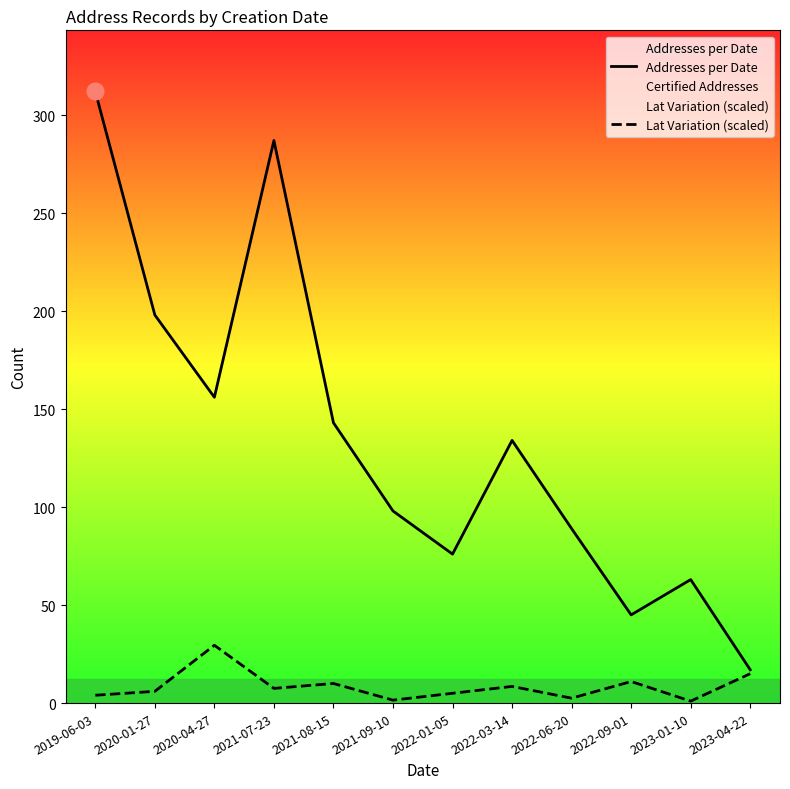

Reading left to right, transcribe all the data shown in this chart.

Addresses per Date: 312.0	198.0	156.0	287.0	143.0	98.0	76.0	134.0	89.0	45.0	63.0	17.0
Lat Variation (scaled): 4.0	6.0	29.5	7.5	10.0	1.5	5.0	8.5	2.5	11.0	1.0	15.0